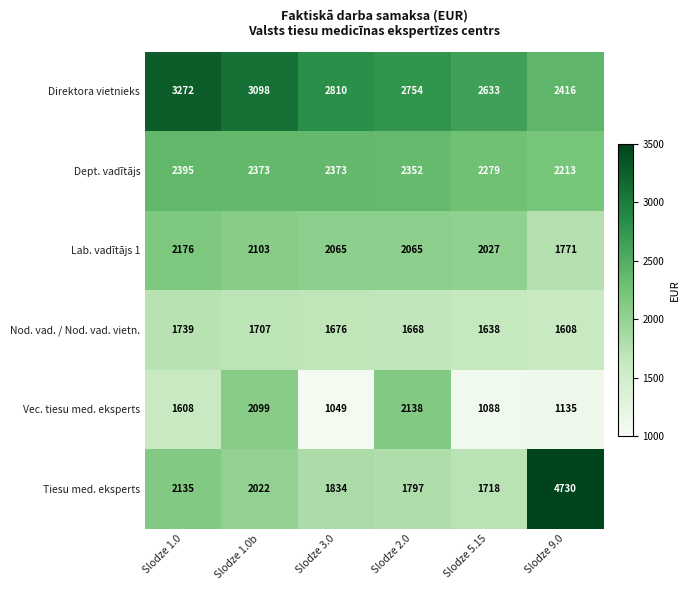

Between Slodze 1.0b and Slodze 9.0, which series saw the biggest shift?

Tiesu med. eksperts